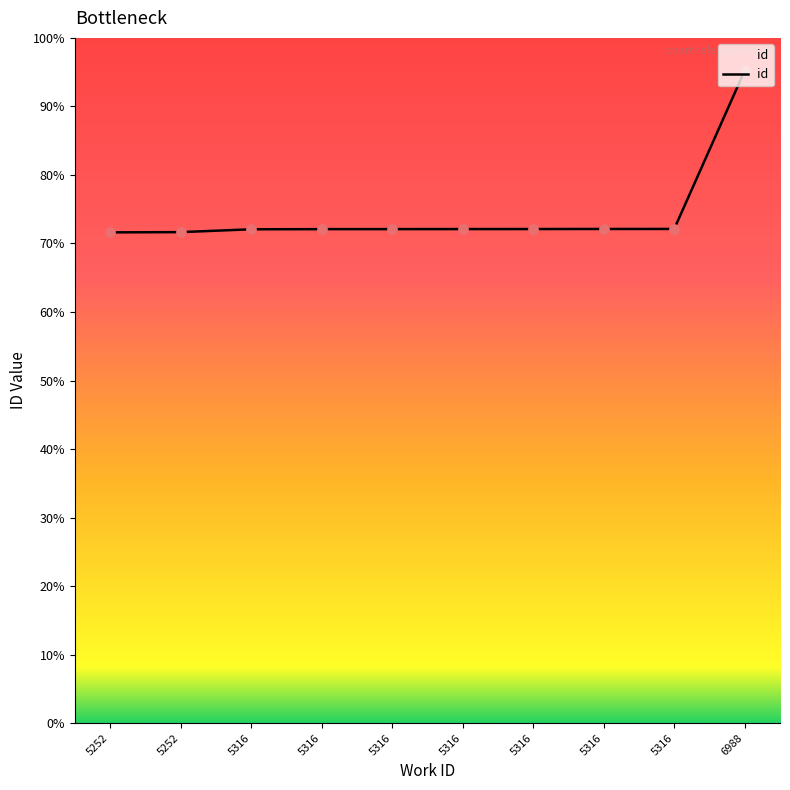

What is the ratio of the value at 5252 to the value at 5316?

1.0